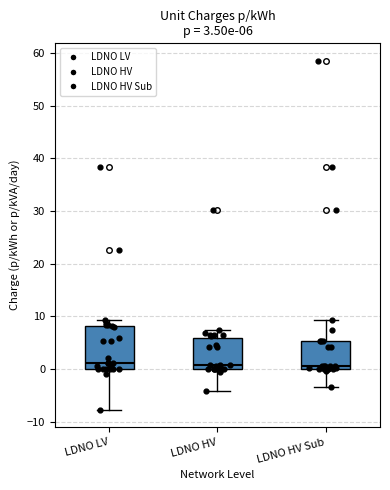

Which box is the tallest, from its lower edge to its upper edge?

LDNO LV